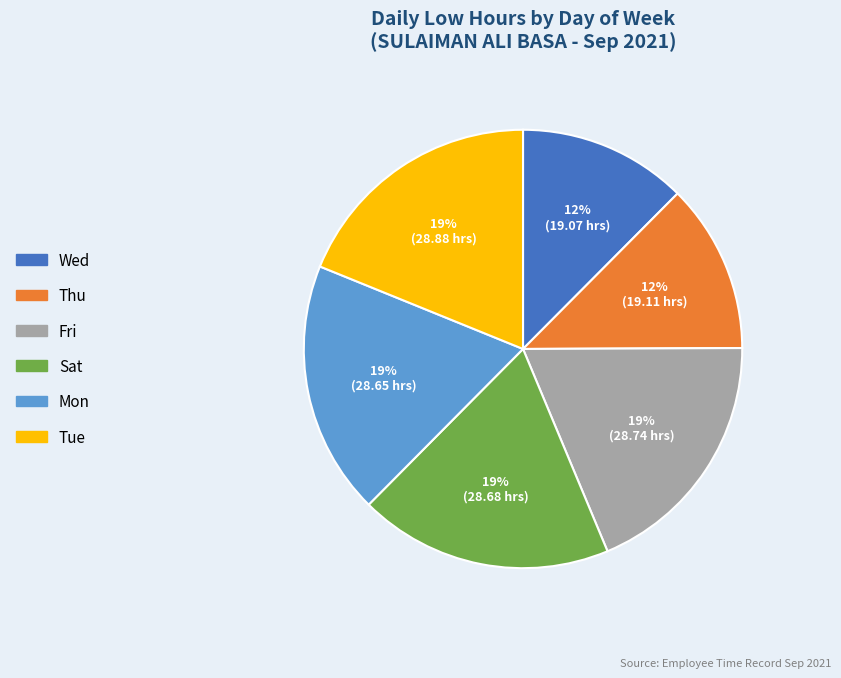

How many segments does this pie chart have?

6